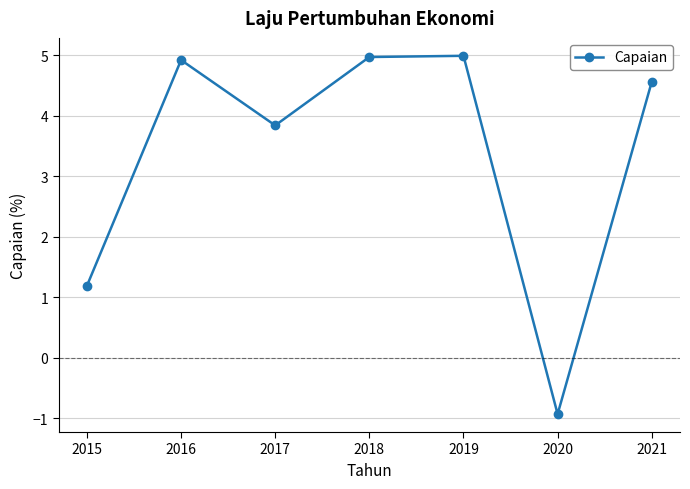

What is the difference between the maximum and minimum values?

5.9